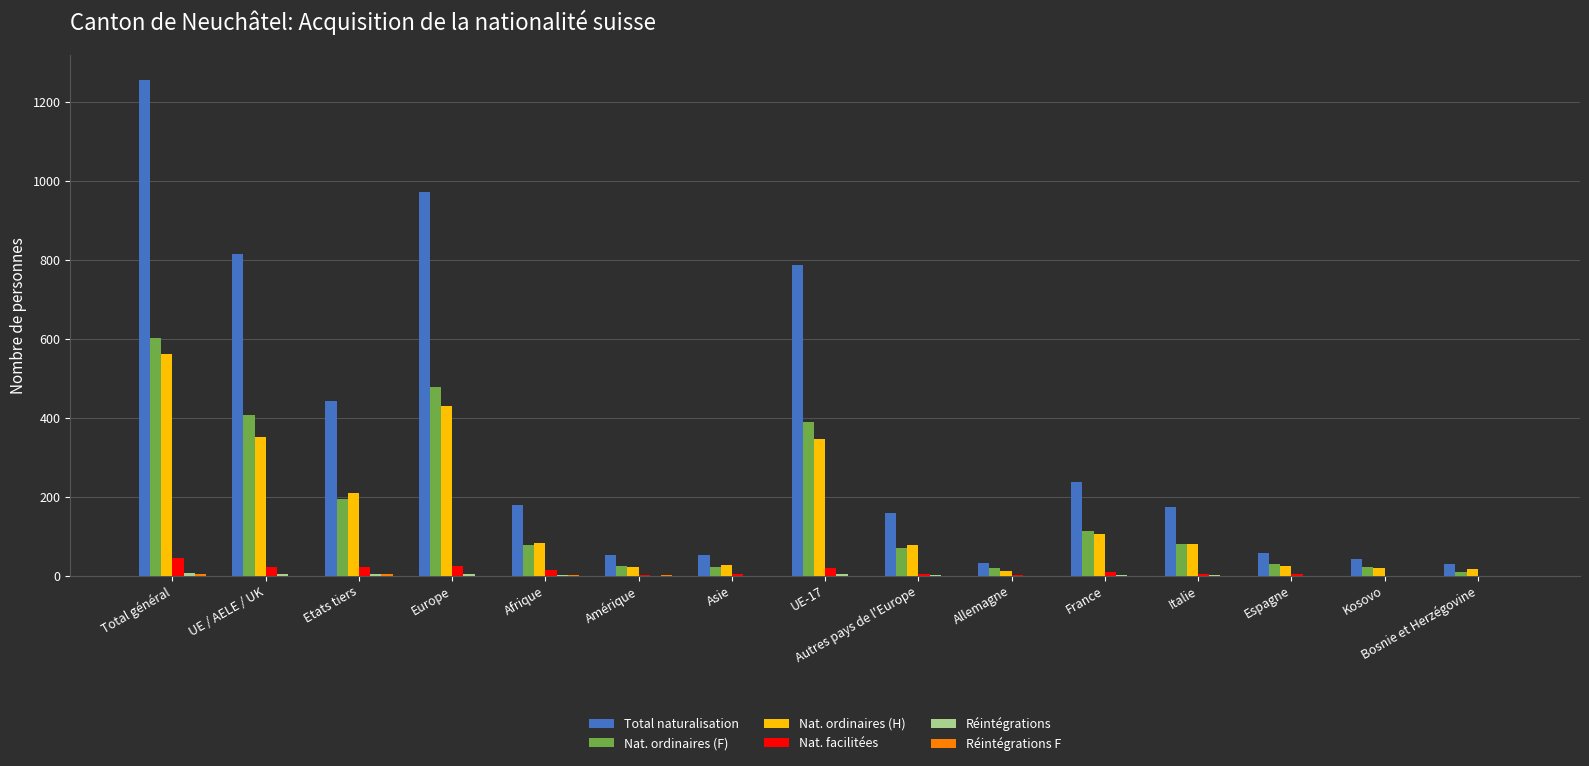

At which label is Nat. ordinaires (F) closest to 305?

UE-17